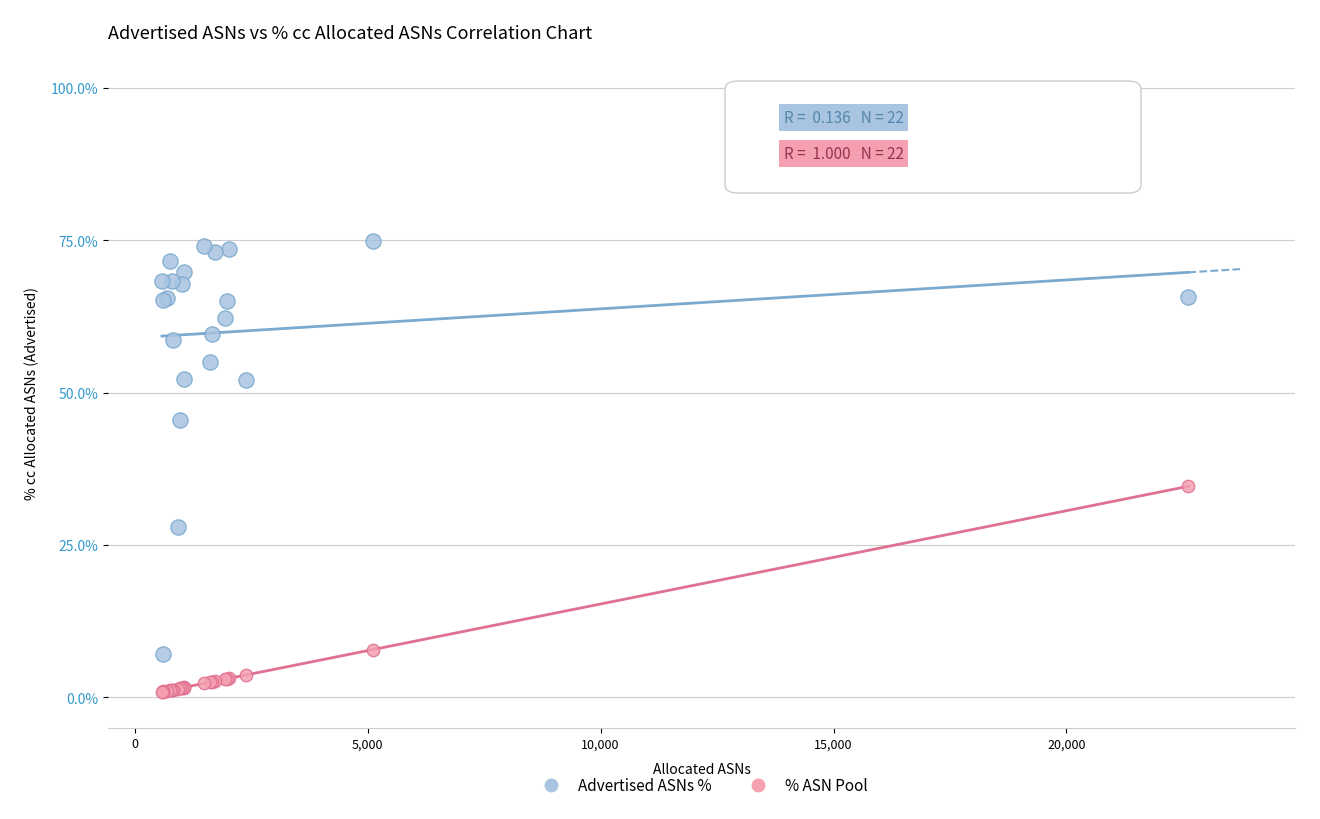

Which series has the largest Y range (max minus min)?

Advertised ASNs %